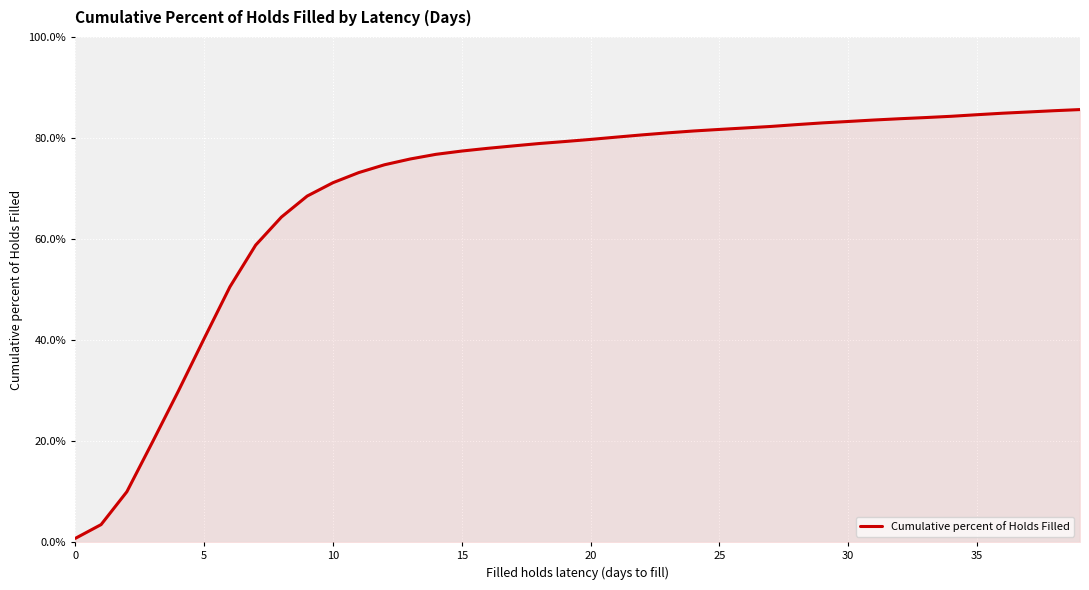

What is the difference between the maximum and minimum values?

84.9